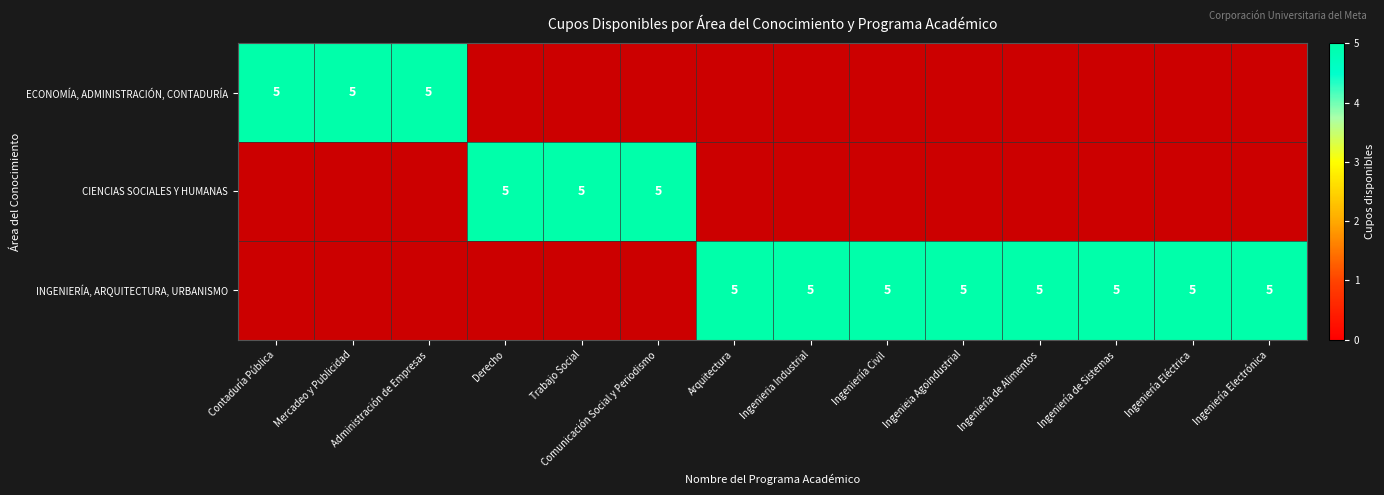

Which has a higher value, CIENCIAS SOCIALES Y HUMANAS or 8?

CIENCIAS SOCIALES Y HUMANAS